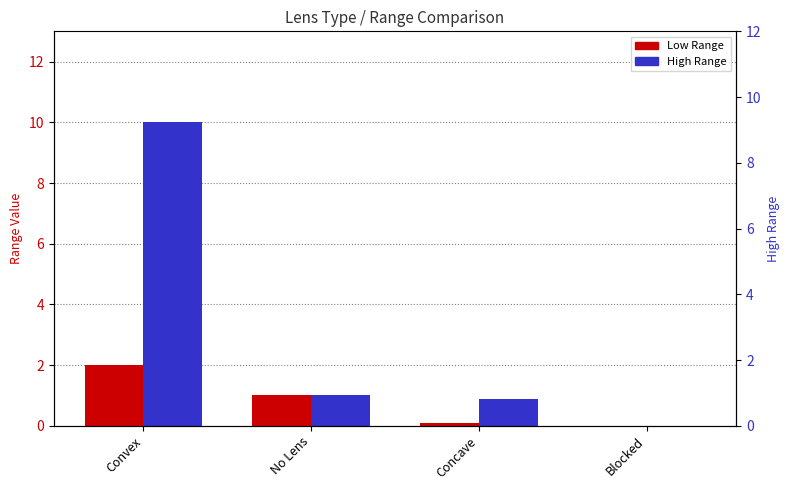

Between No Lens and Concave, which is larger?

No Lens